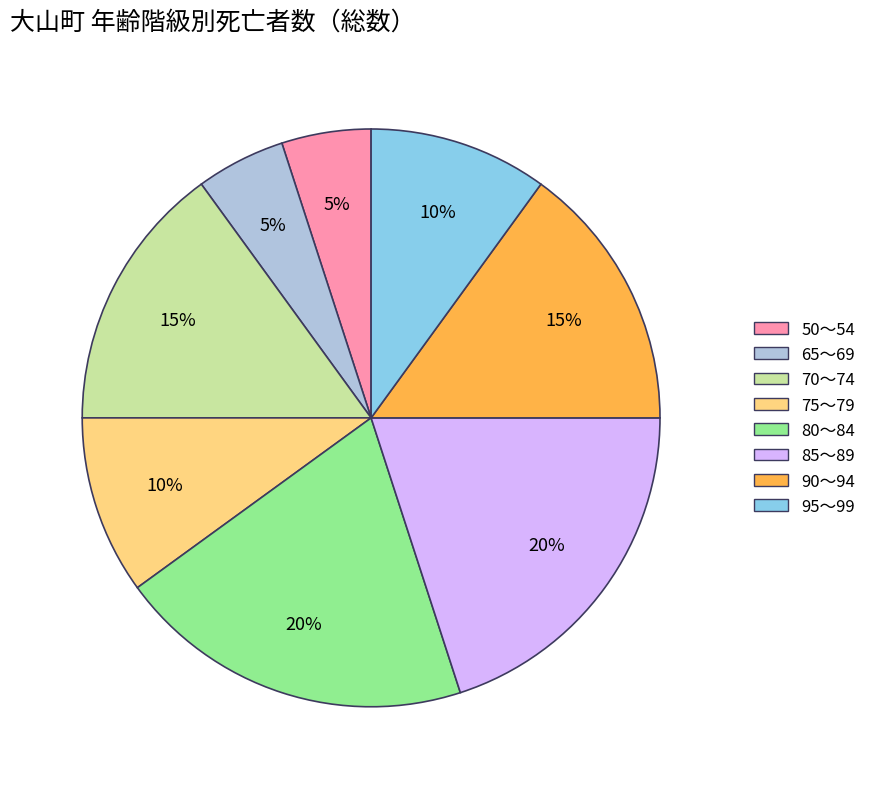

How many segments does this pie chart have?

8